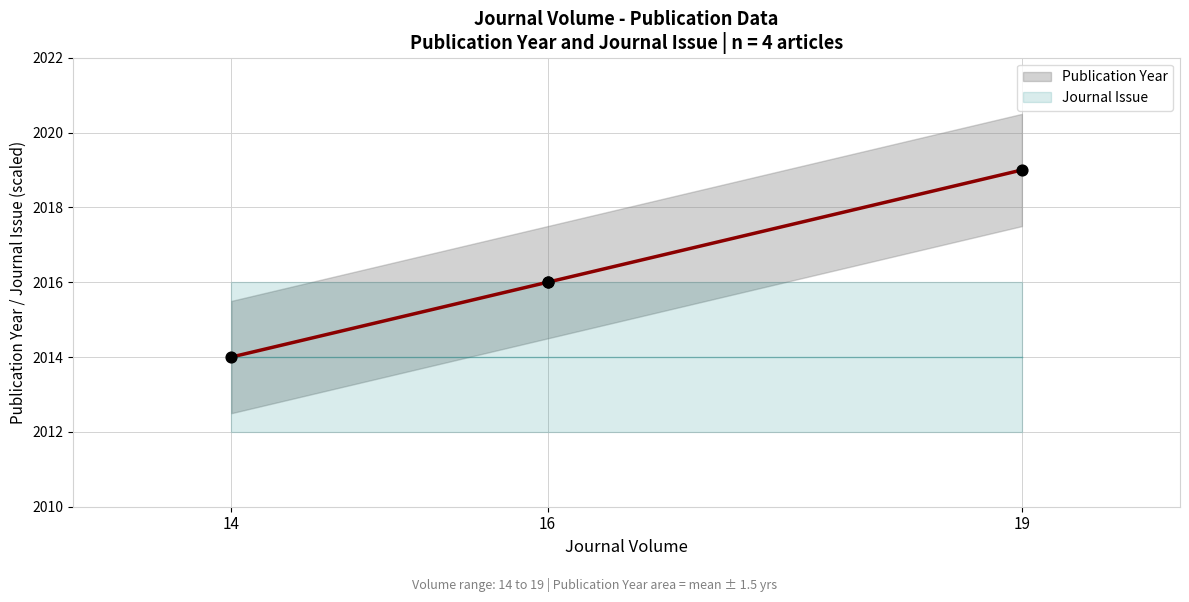

Between 19 and 16, which is larger?

19